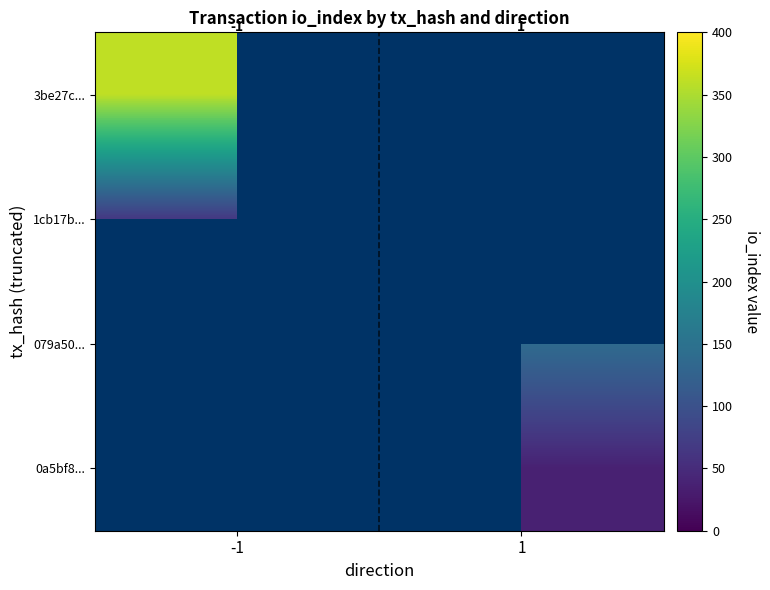

The 1cb17b... series shows 66.0 at -1. True or false?

True